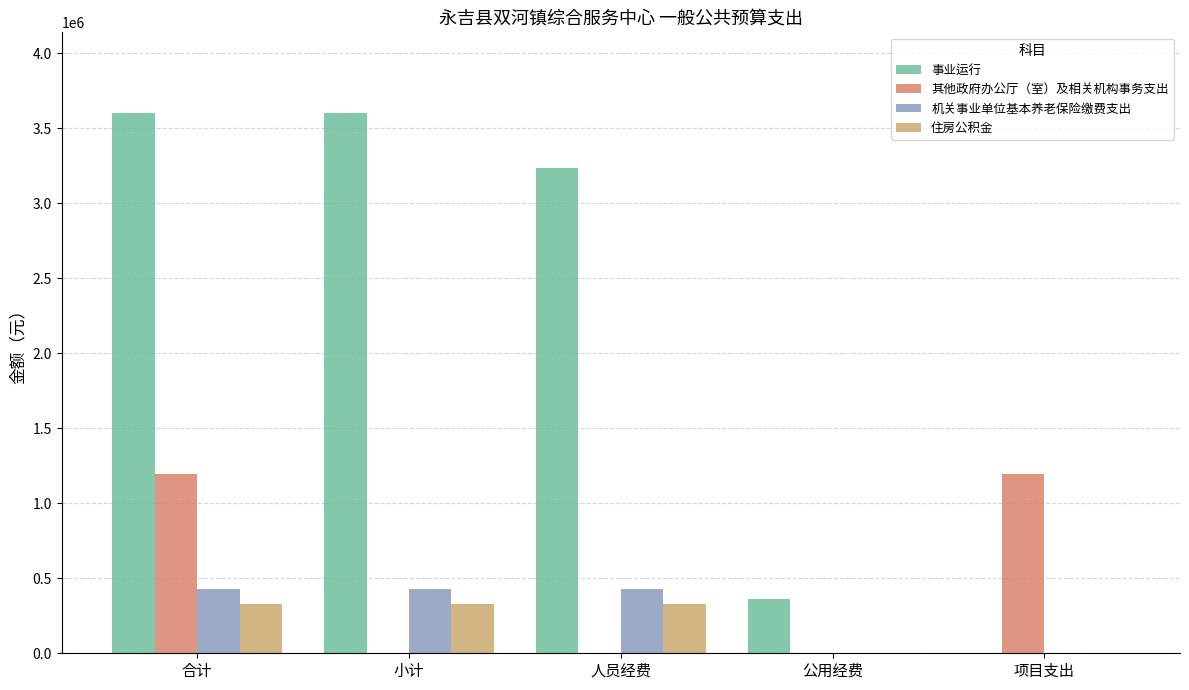

Reading right to left, what are all the values shown in this chart?

事业运行: 0.0	362545.6	3236012.9	3598558.5	3598558.5
其他政府办公厅（室）及相关机构事务支出: 1196617.4	0.0	0.0	0.0	1196617.4
机关事业单位基本养老保险缴费支出: 0.0	0.0	426443.2	426443.2	426443.2
住房公积金: 0.0	0.0	326819.3	326819.3	326819.3